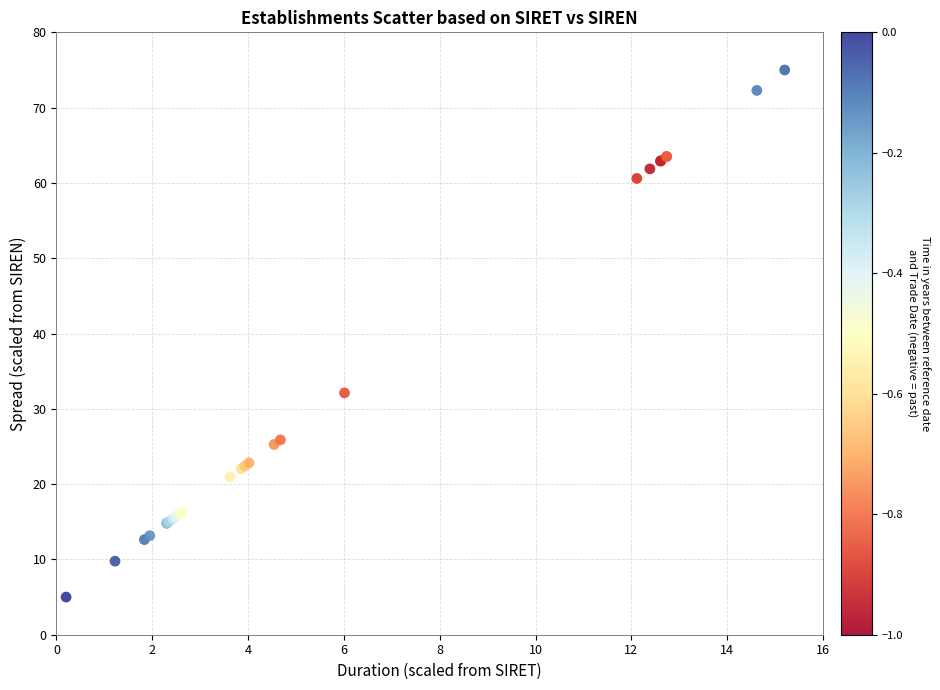

What Y value in the scatter plot is closest to 40?

32.1